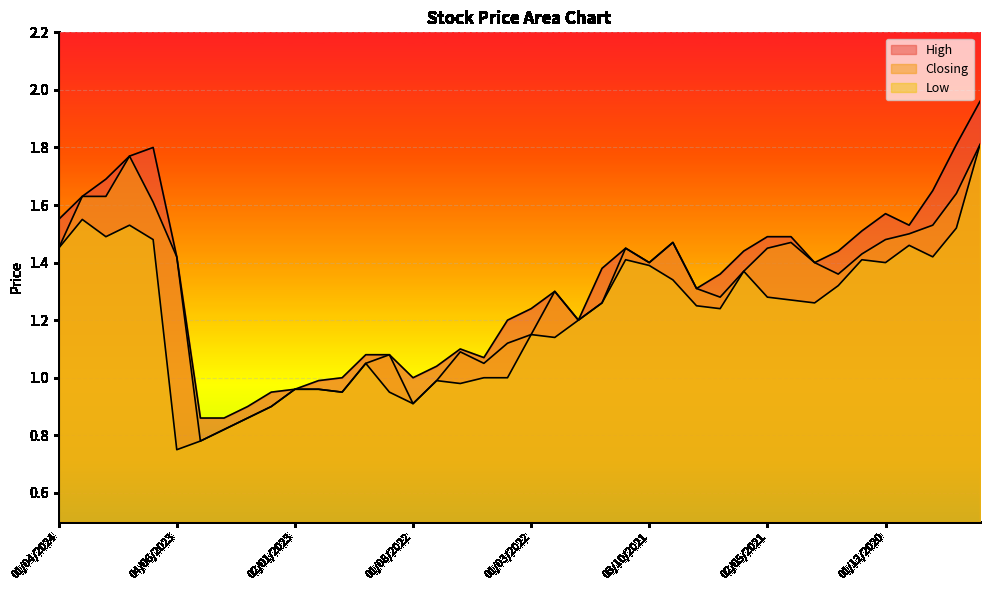

True or false: Low and Closing intersect in this chart.

False